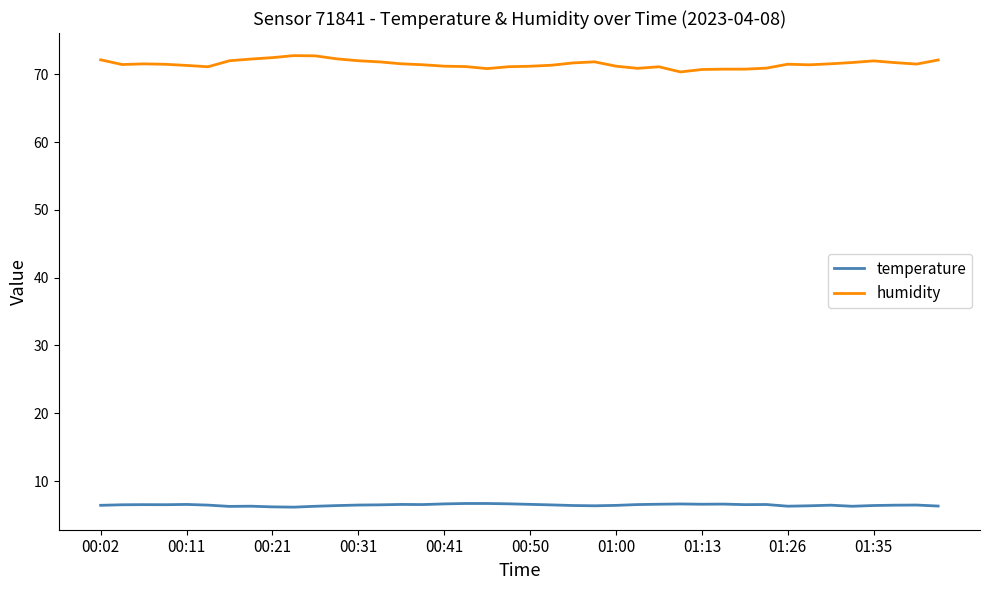

What is the difference between the maximum and minimum values in the humidity series?

2.4